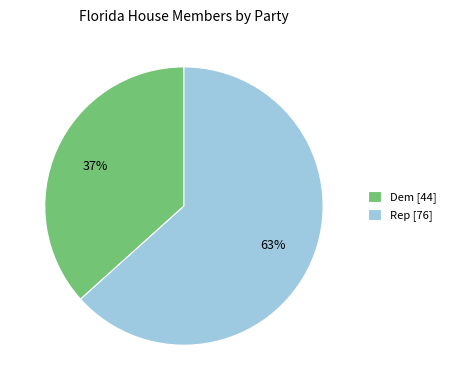

Is it true that Rep is 47% of the pie?

False